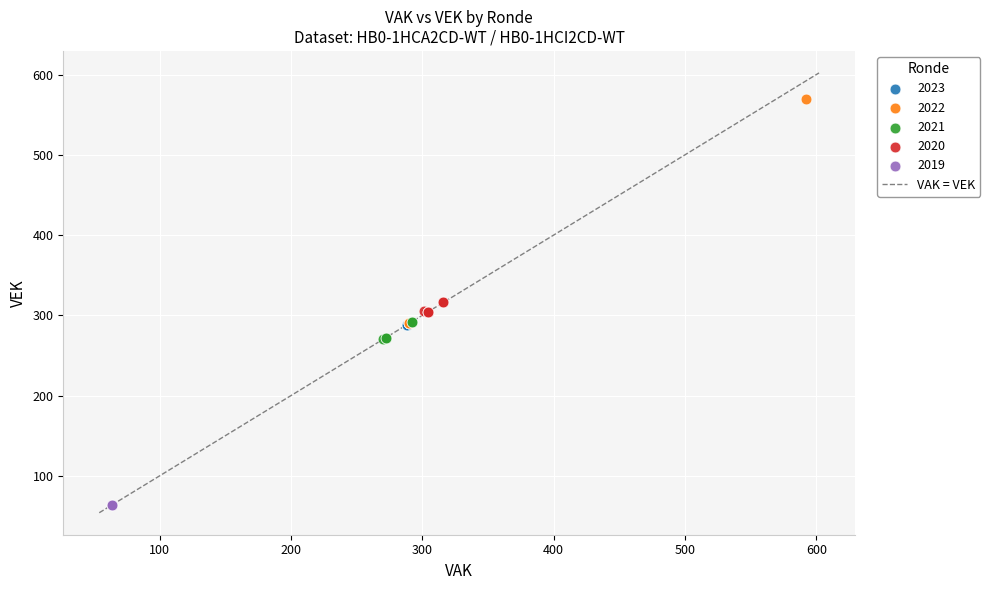

Which series reaches the minimum Y coordinate?

2019